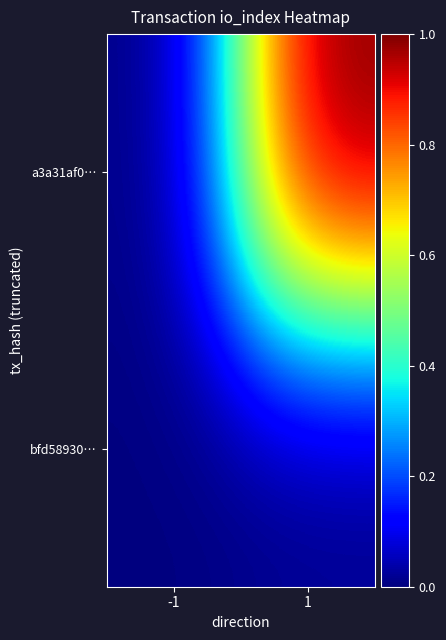

Rank the series by their average value, from lowest to highest.

bfd58930…, a3a31af0…